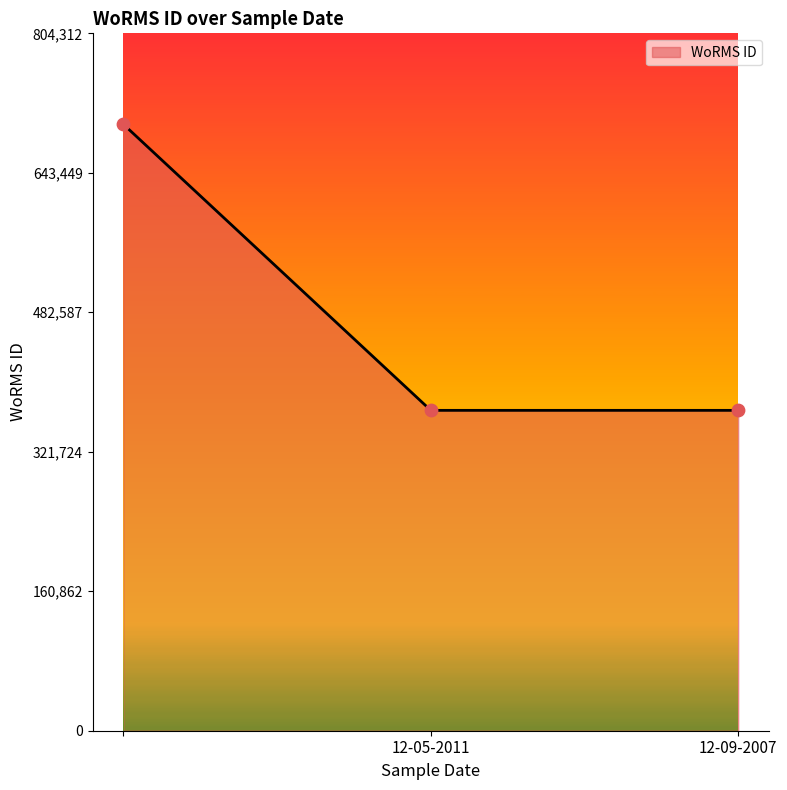

What is the difference between the maximum and second lowest values?

329913